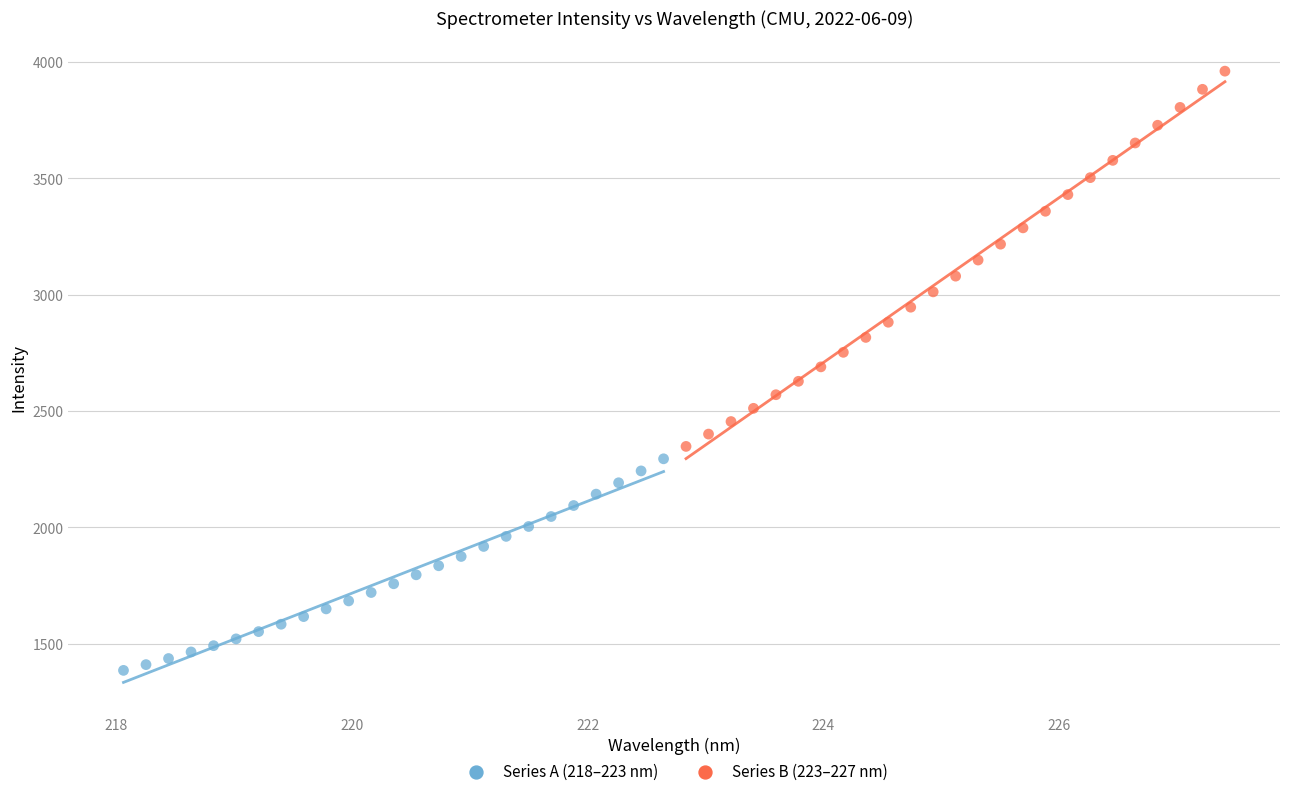

Which series has the largest Y range (max minus min)?

Series B (223–227 nm)